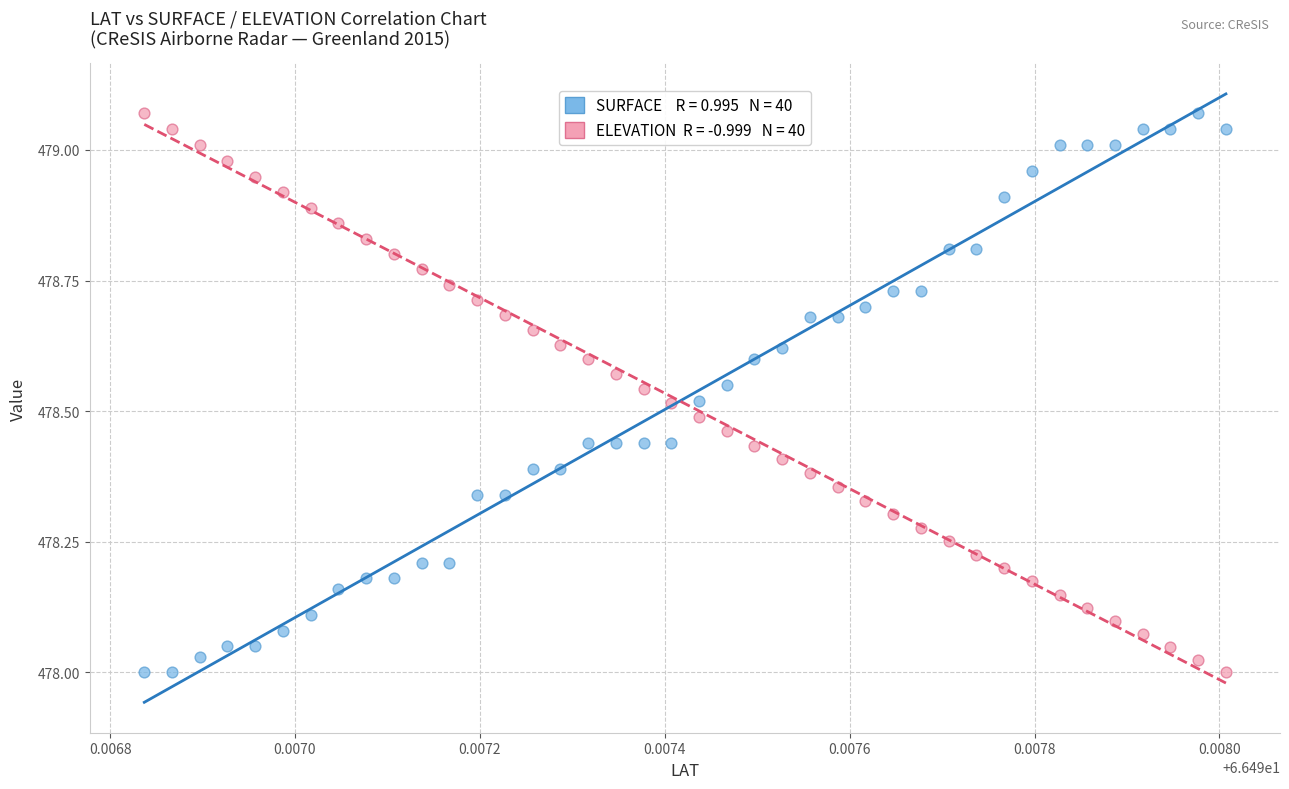

Across all data points, what is the range of Y values (max minus min)?

1.1